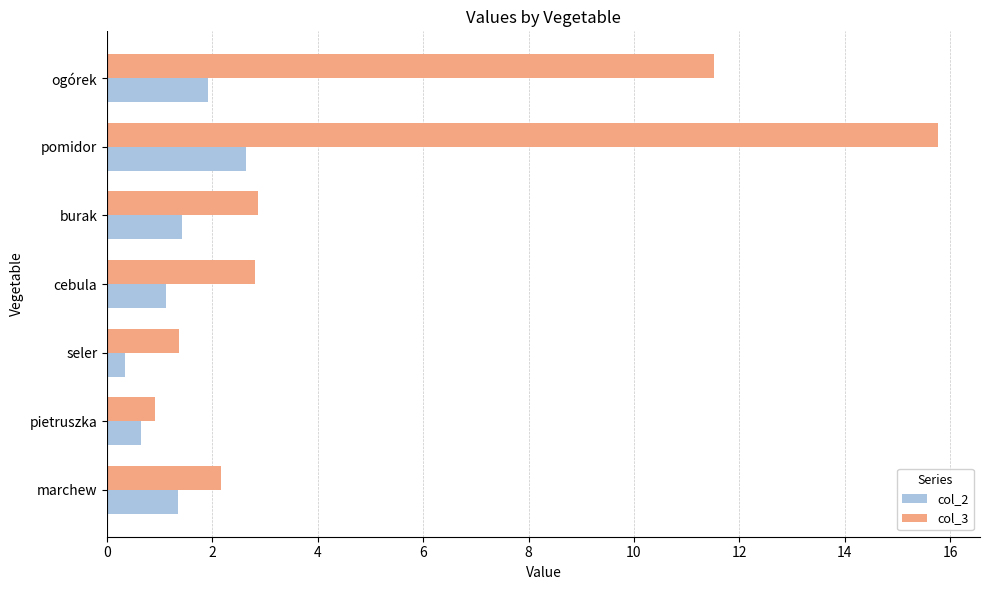

What is the difference between the maximum and minimum values in the col_3 series?

14.9